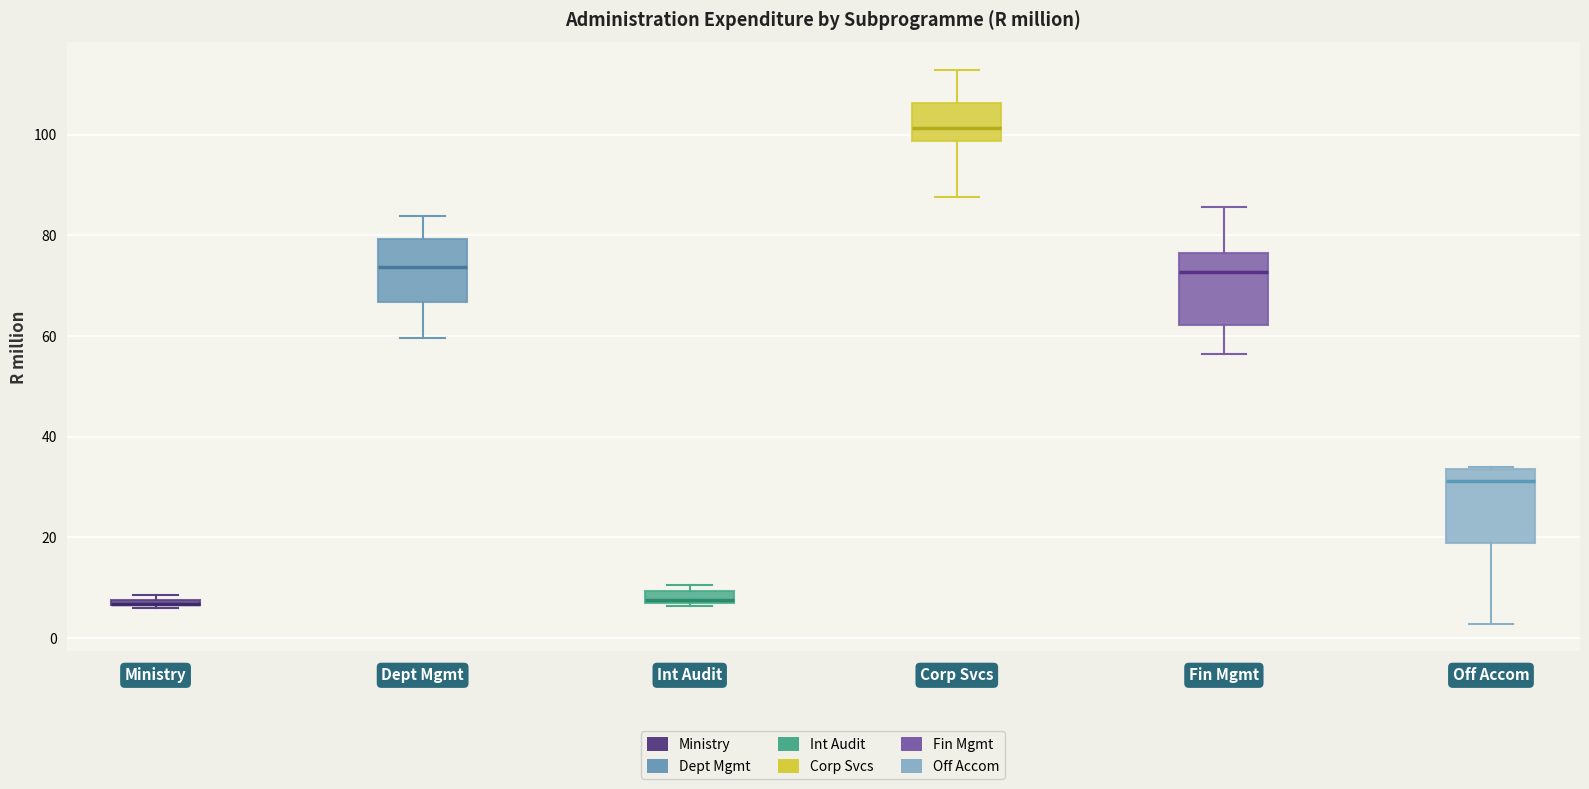

Where is the upper edge of the box for Off Accom on the y-axis? The values are not printed on the chart, so give them approximately, as read against the axis.

34